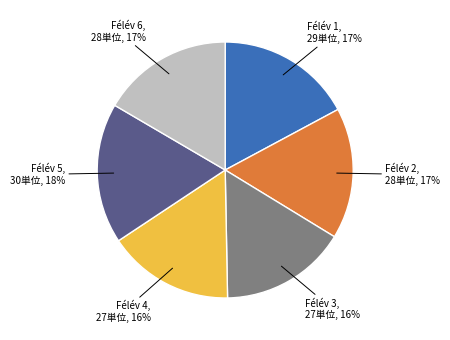

Is there any slice that represents more than half of the pie?

No